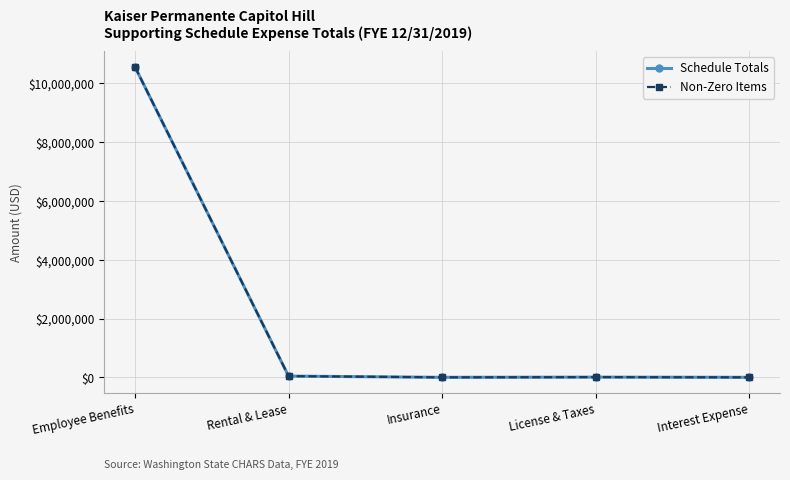

Reading right to left, transcribe all the data shown in this chart.

Schedule Totals: Interest Expense=0.0	License & Taxes=6900.0	Insurance=0.0	Rental & Lease=41474.8	Employee Benefits=10557473.4
Non-Zero Items: Interest Expense=0.0	License & Taxes=6900.0	Insurance=0.0	Rental & Lease=41474.8	Employee Benefits=10557473.4